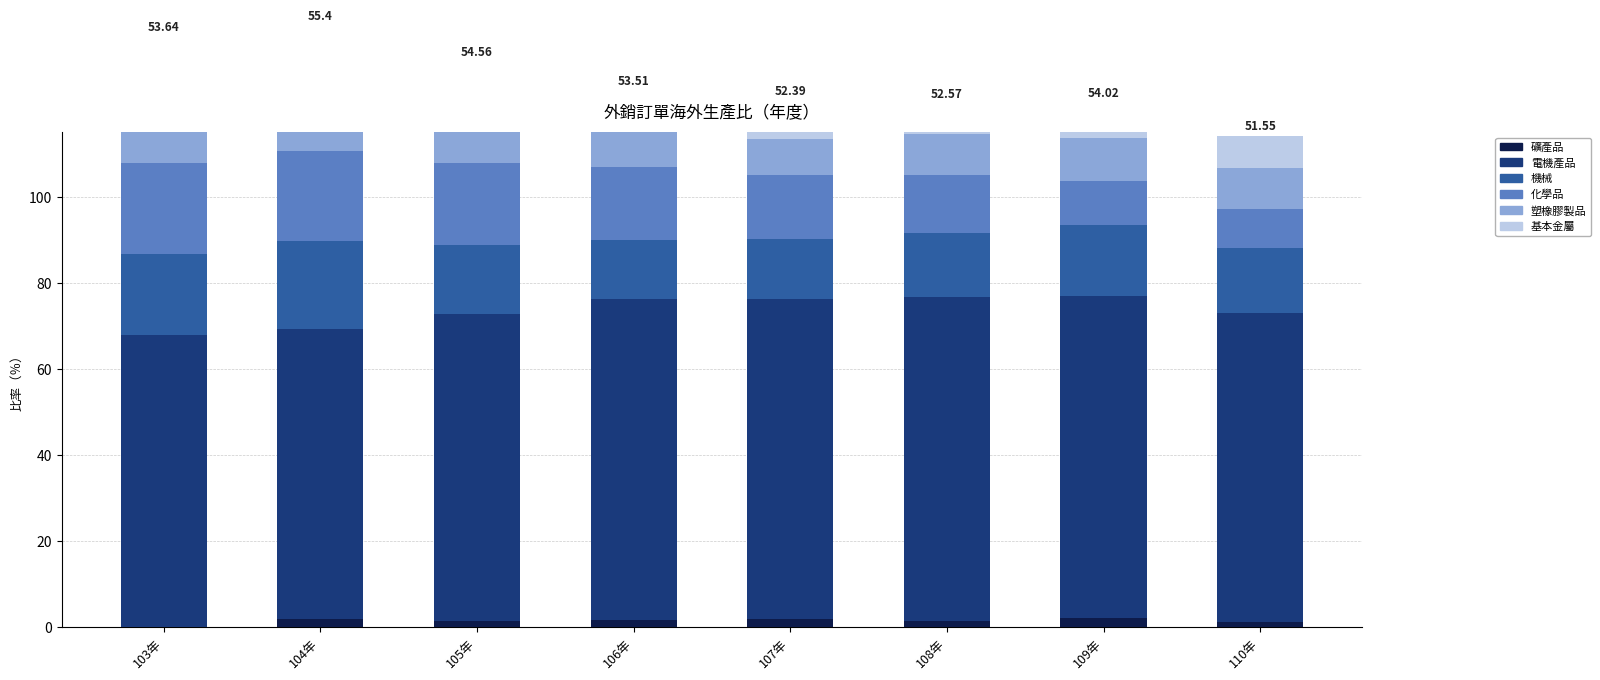

Between 105年 and 107年, which series saw the biggest shift?

化學品